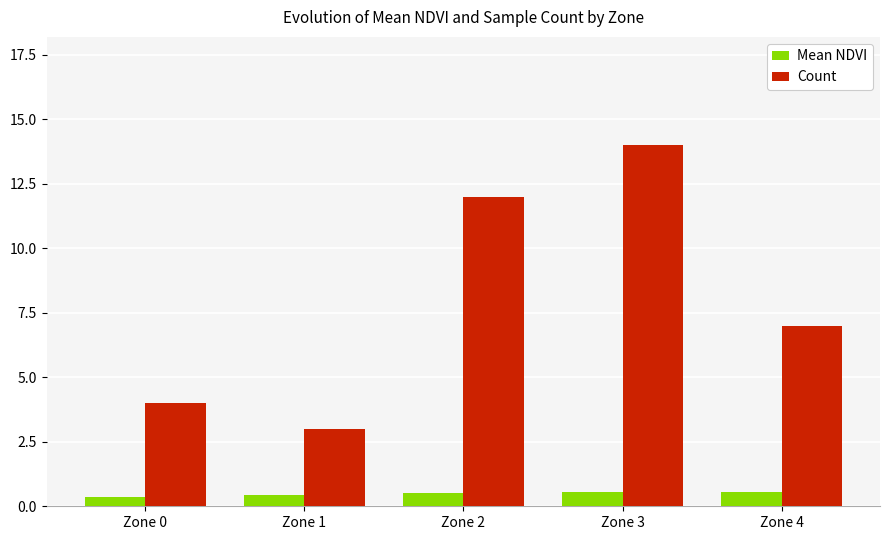

Are the bars grouped side by side (vs. stacked)?

Yes